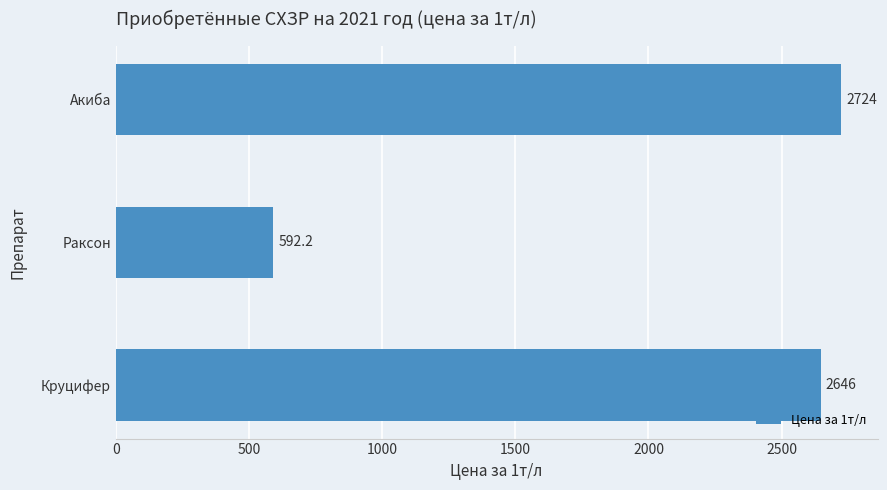

Is it true that the value at Круцифер is 2646.0?

True